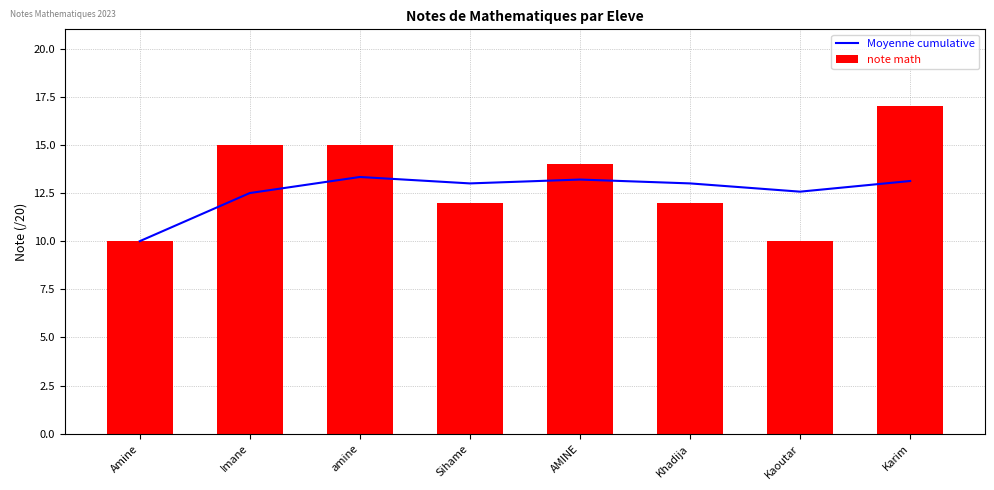

The value of note math at Karim is 17.0. True or false?

True